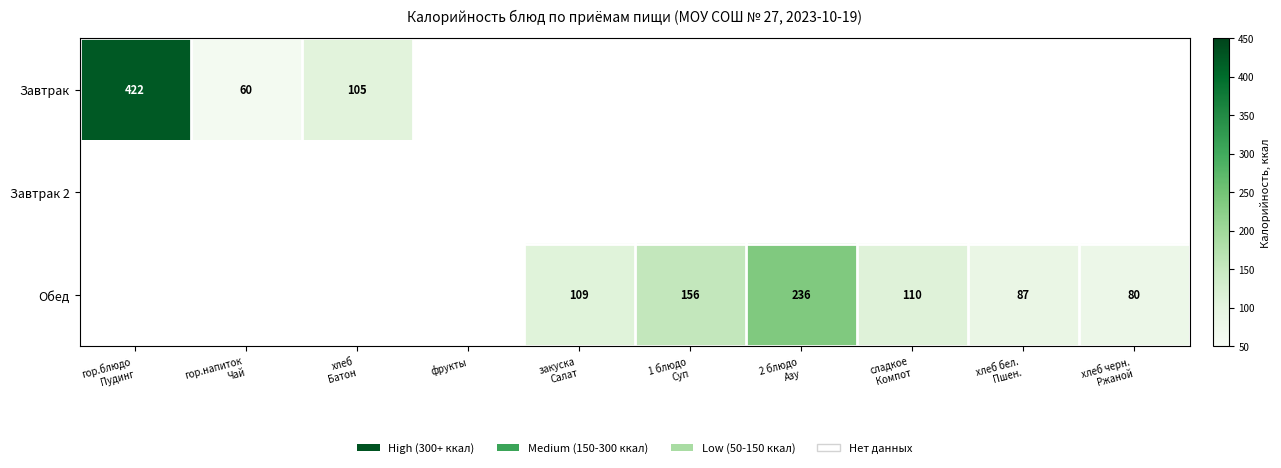

List the series in order of their overall mean, lowest first.

Завтрак 2, Завтрак, Обед